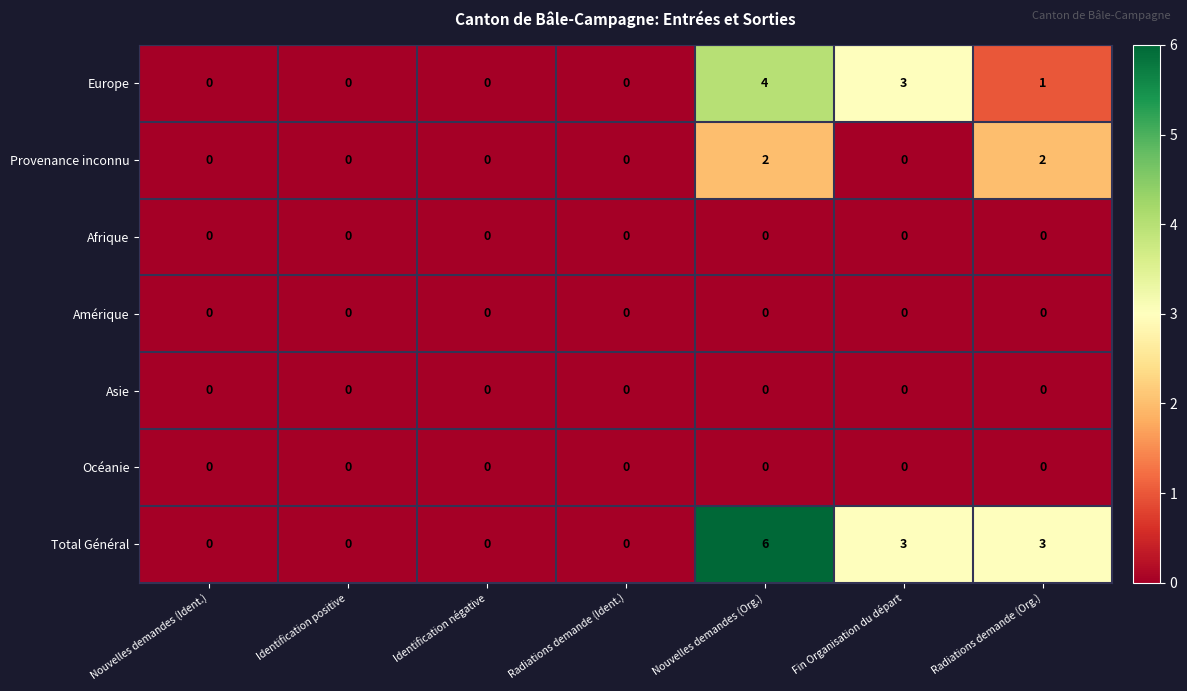

Which series changed the most between Radiations demande (Ident.) and Radiations demande (Org.)?

Total Général